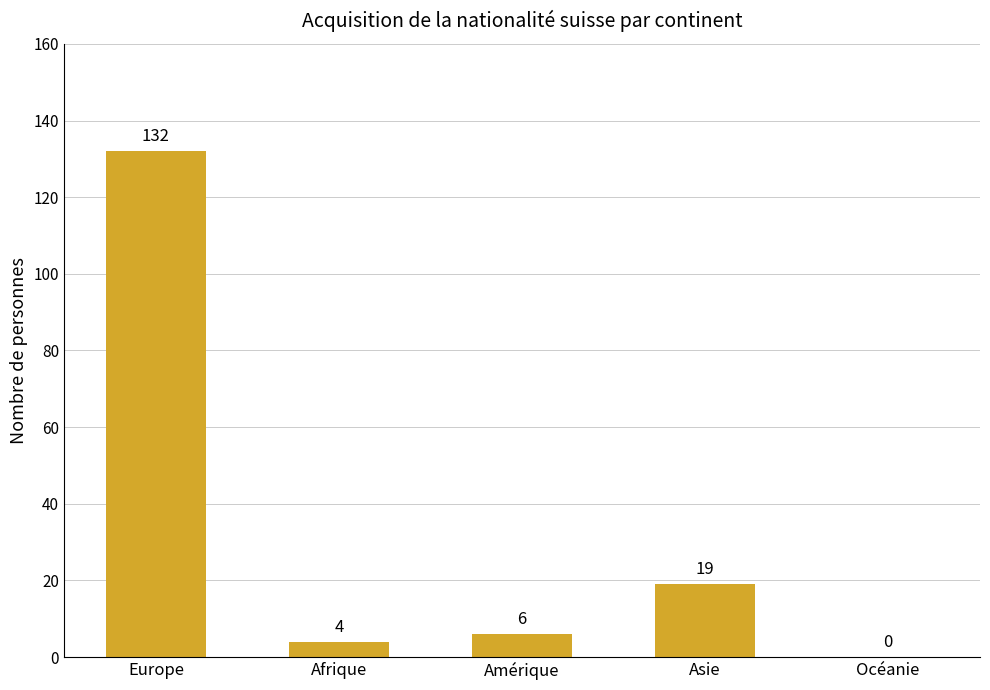

What is the change in value from Asie to Océanie?

-19